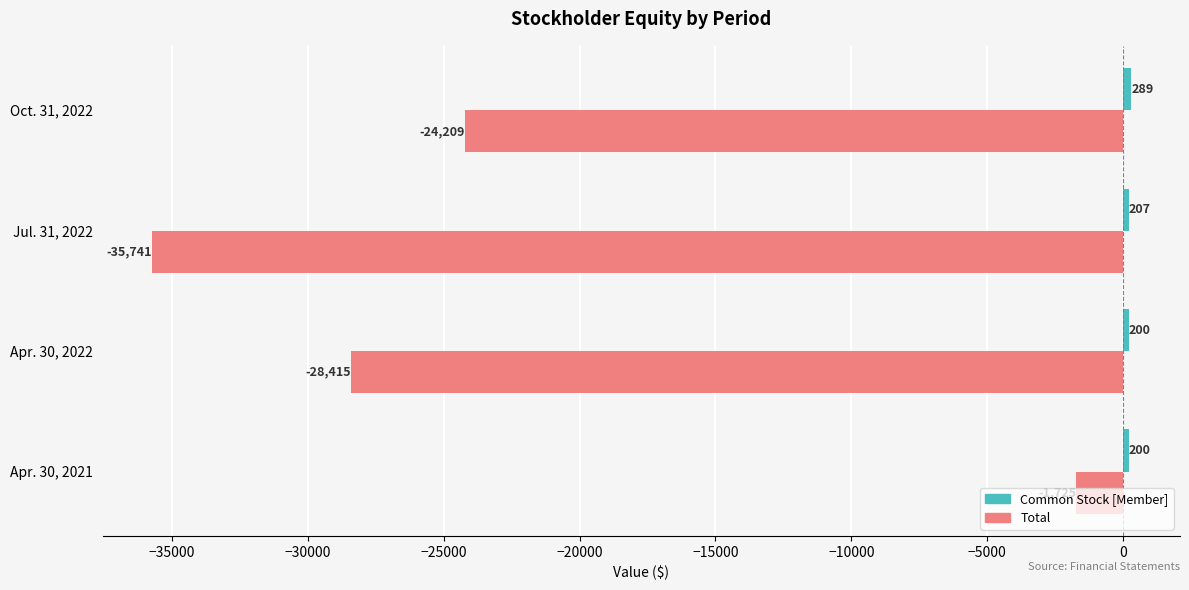

What is the difference between the second highest and minimum values in the Total series?

11532